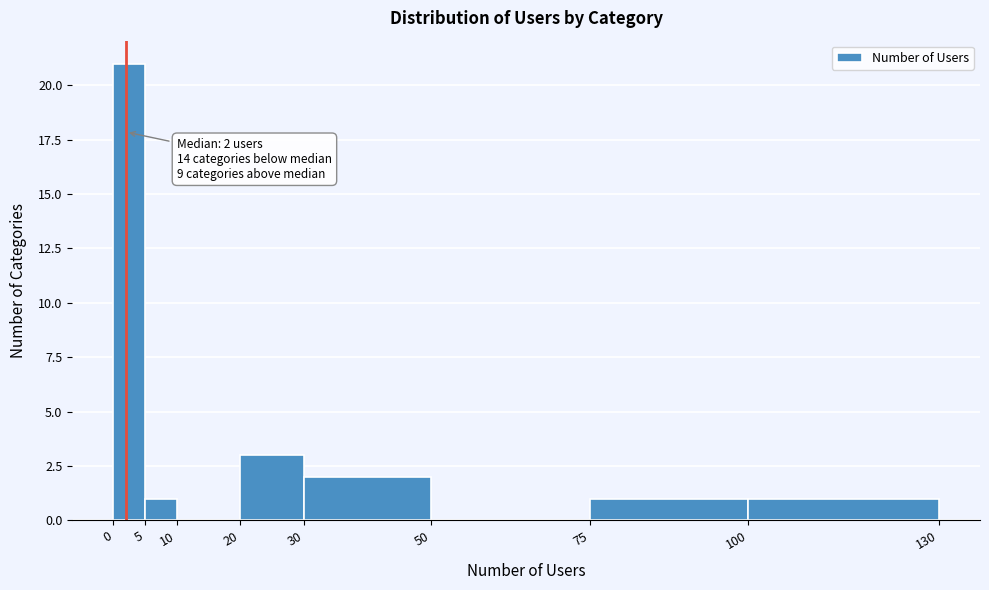

Which range on the x-axis has the tallest bar?

0 to 5